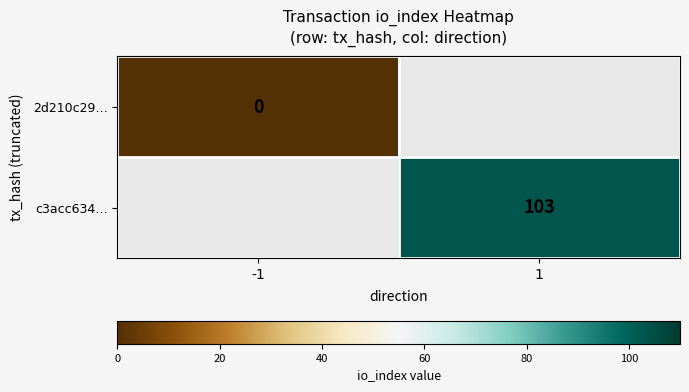

True or false: c3acc634… has a value of 176 at 1.

False